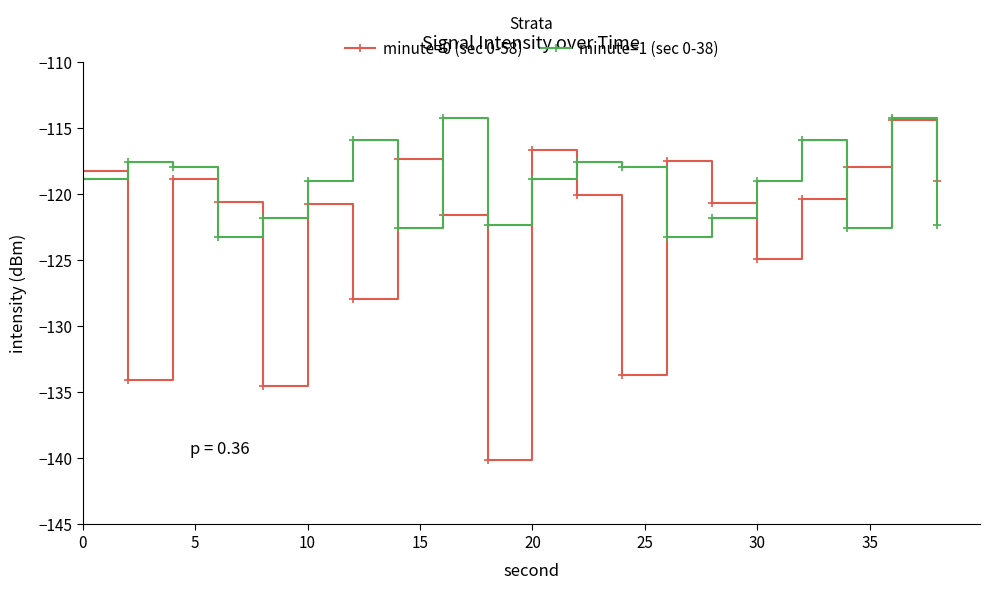

Count the number of categories in the chart.

20